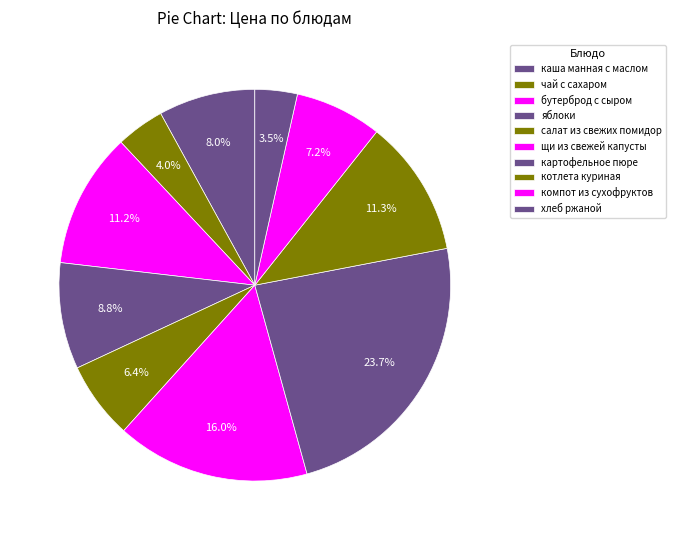

How much of the chart is everything except чай с сахаром?

96.0%